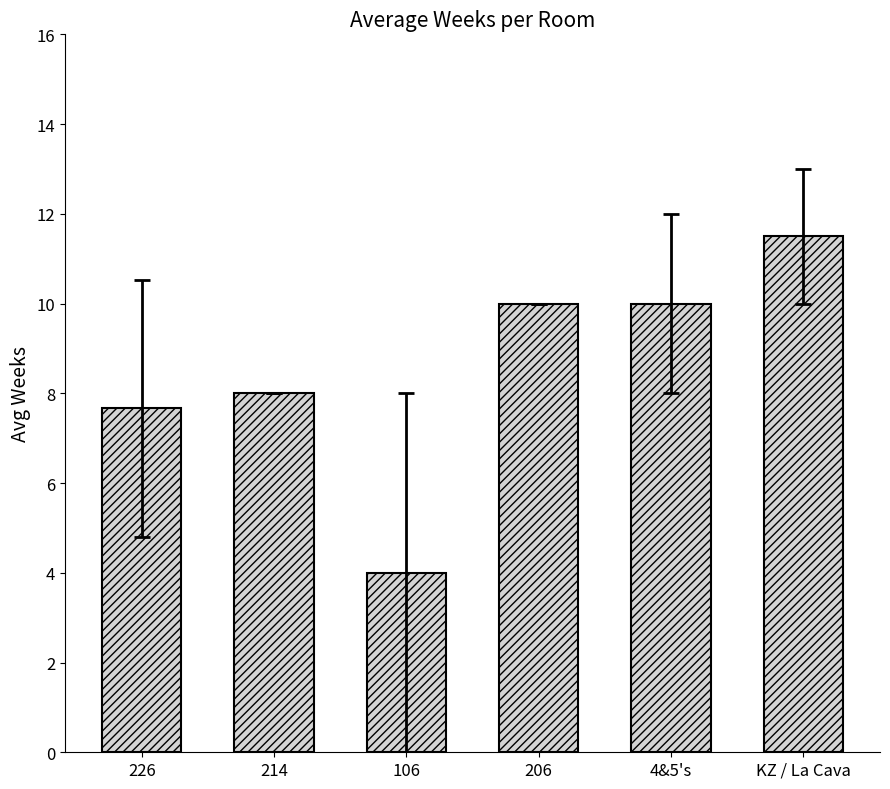

The chart shows a value of 10.0 at 4&5's. True or false?

True